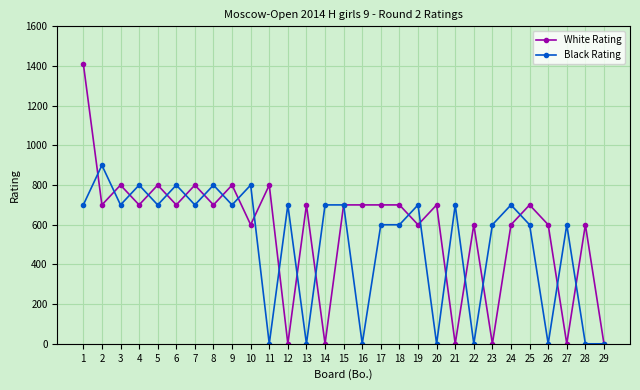

What is the sum of the Black Rating values at 9 and 14?

1400